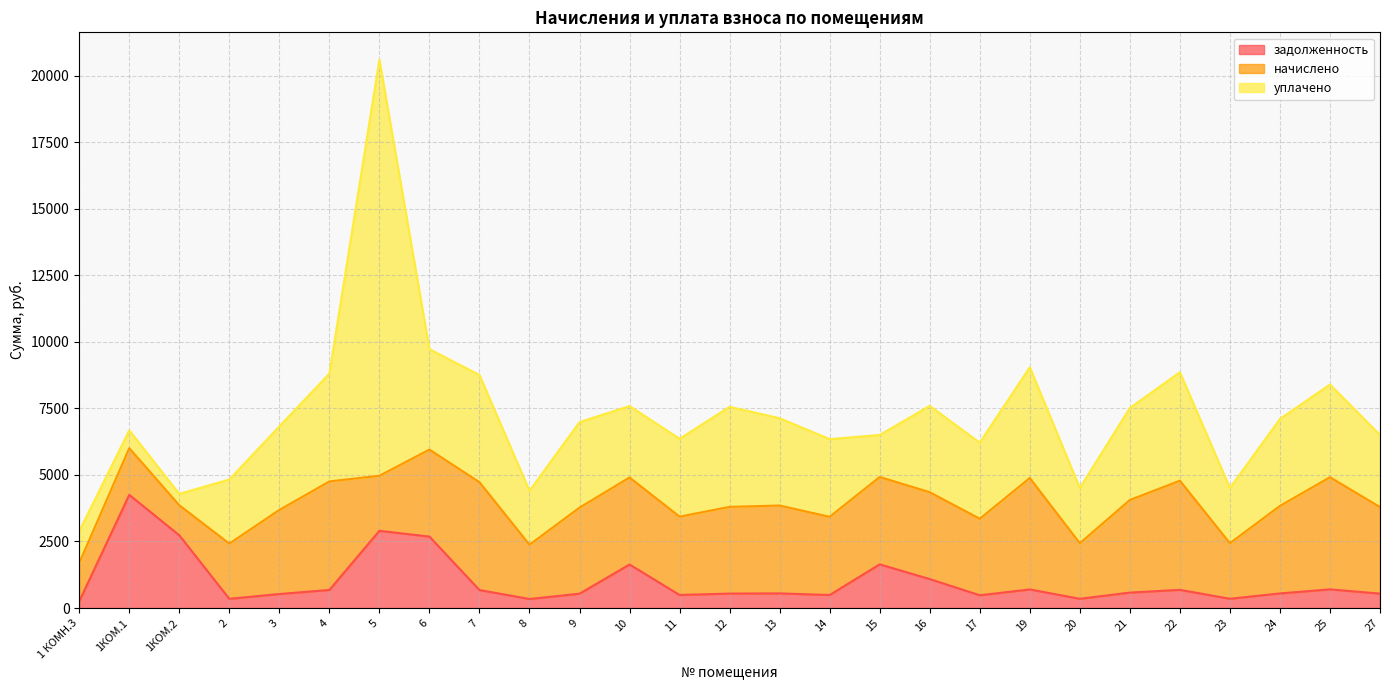

Reading right to left, what are all the values shown in this chart?

задолженность: 27=541.7	25=701.8	24=547.9	23=347.8	22=683.3	21=579.7	20=347.8	19=697.7	17=479.1	16=1087.6	15=1640.6	14=489.4	13=549.9	12=542.8	11=490.4	10=1634.4	9=538.6	8=339.6	7=675.1	6=2682.6	5=2900.3	4=679.2	3=526.3	2=345.8	1КОМ.2=2732.2	1КОМ.1=4251.3	1 КОМН.3=250.8
начислено: 27=3250.4	25=4210.7	24=3287.3	23=2086.9	22=4099.9	21=3478.1	20=2086.9	19=4186.1	17=2874.8	16=3262.7	15=3281.2	14=2936.4	13=3299.6	12=3256.5	11=2942.6	10=3268.9	9=3231.9	8=2037.7	7=4050.7	6=3268.9	5=2068.4	4=4075.3	3=3158.0	2=2074.6	1КОМ.2=1127.2	1КОМ.1=1753.9	1 КОМН.3=1440.5
уплачено: 27=2708.7	25=3482.2	24=3266.5	23=2073.6	22=4073.9	21=3456.1	20=2073.6	19=4159.6	17=2856.6	16=3242.0	15=1578.2	14=2917.8	13=3278.8	12=3758.0	11=2923.9	10=2682.6	9=3211.4	8=2024.8	7=4025.0	6=3772.2	5=15624.0	4=4049.4	3=3138.0	2=2407.2	1КОМ.2=428.6	1КОМ.1=666.9	1 КОМН.3=1191.3